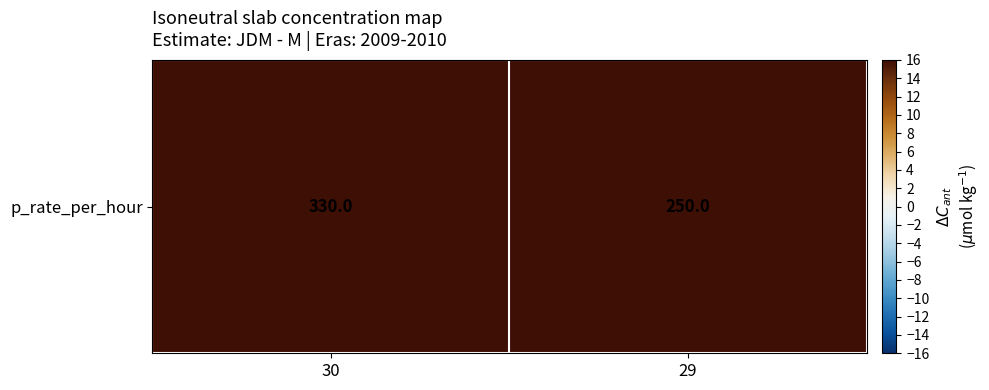

Is it true that the value at 30 is 185?

False